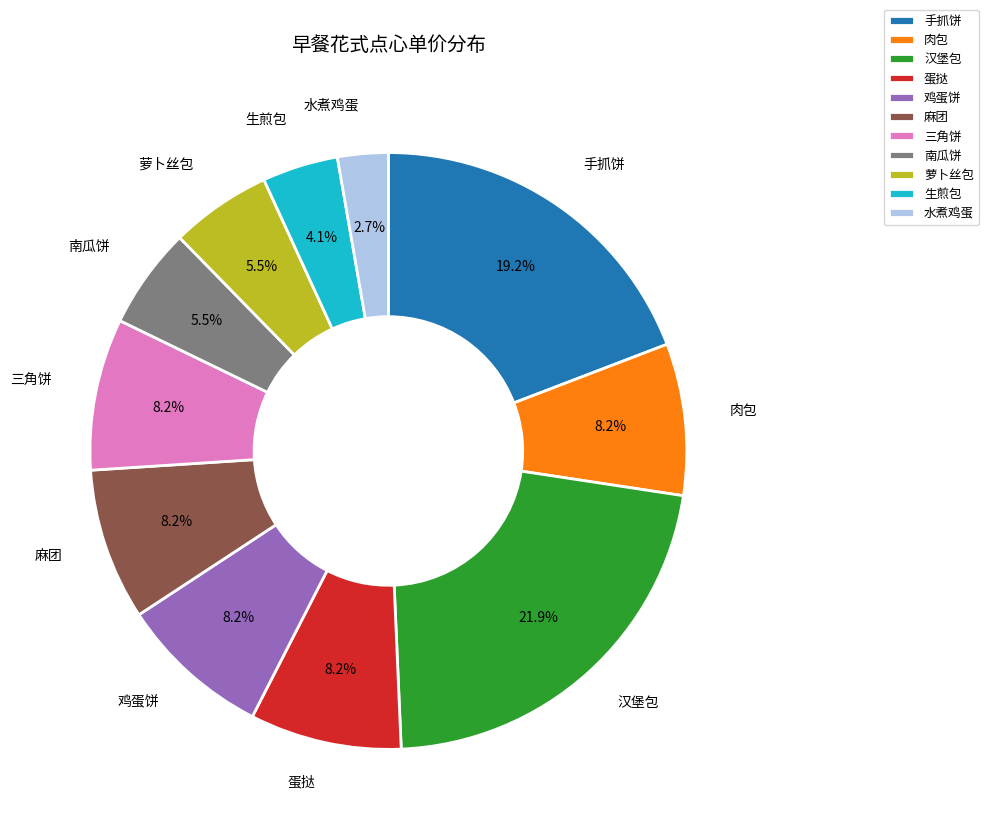

Which category has the smallest portion of the pie?

水煮鸡蛋